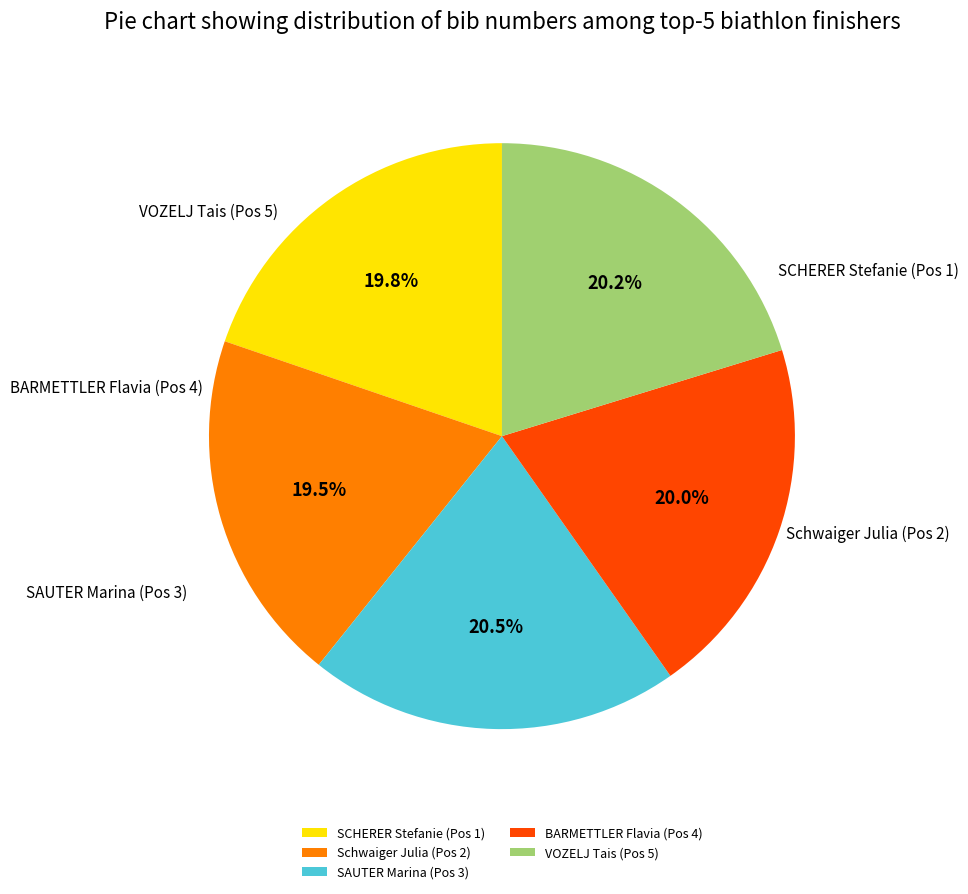

What is the change in value from SCHERER Stefanie (Pos 1) to SAUTER Marina (Pos 3)?

+3